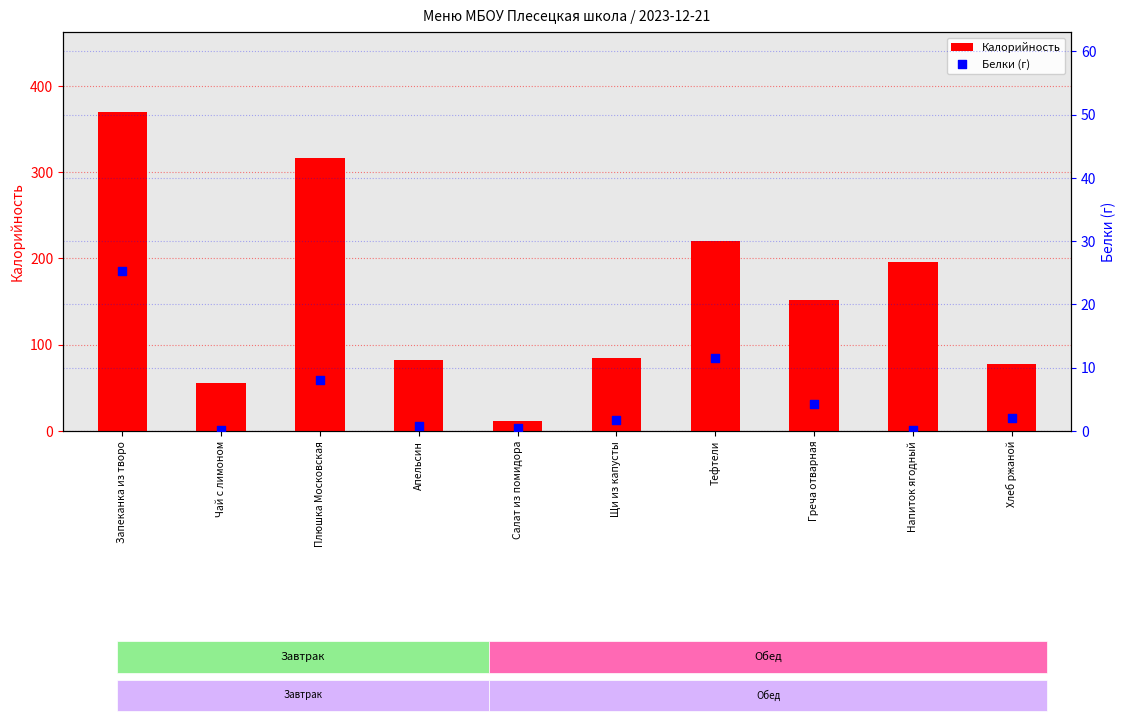

Which series reaches the maximum Y coordinate?

Калорийность